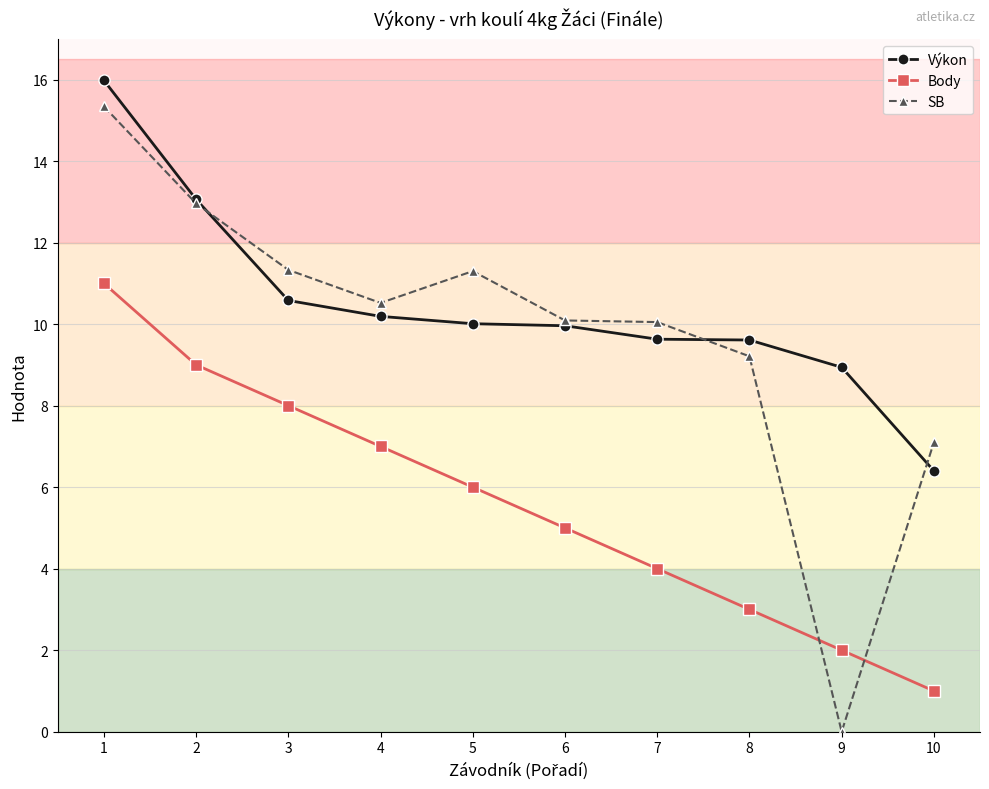

Which series has the widest spread of values?

SB